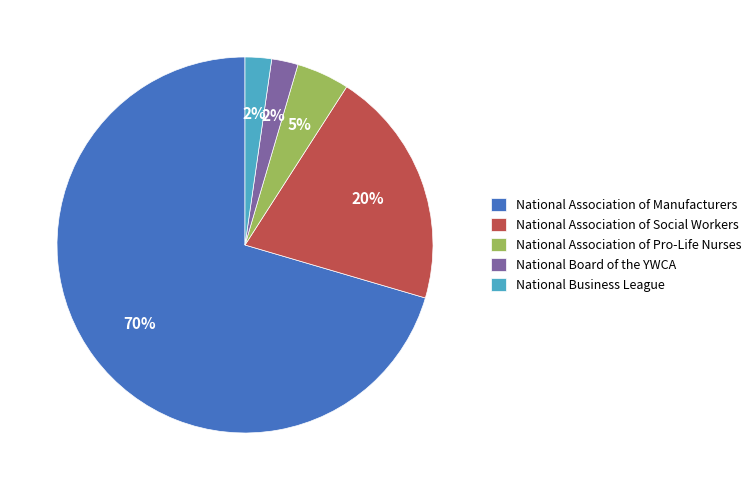

What percentage is the National Association of Pro-Life Nurses slice, to the nearest percent?

5%